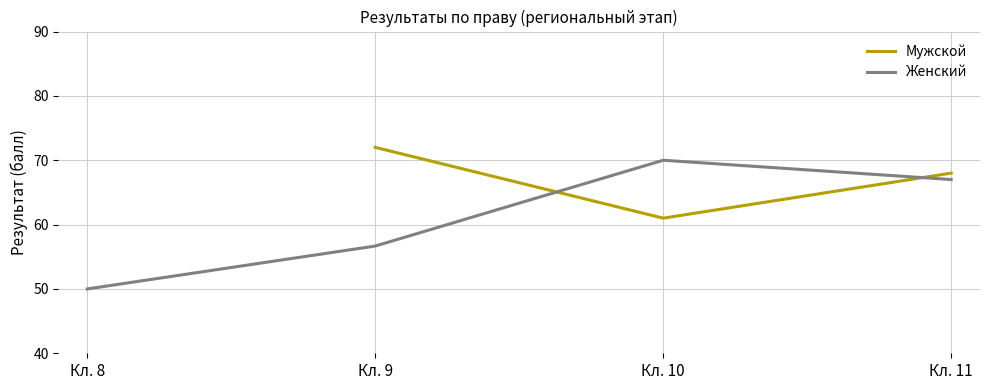

Which series has the largest total across all categories?

Женский